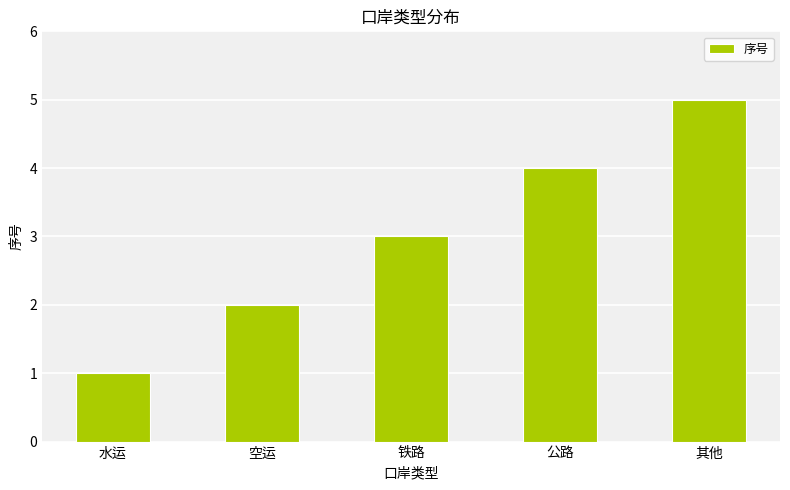

Which category has the lowest value across all series?

水运